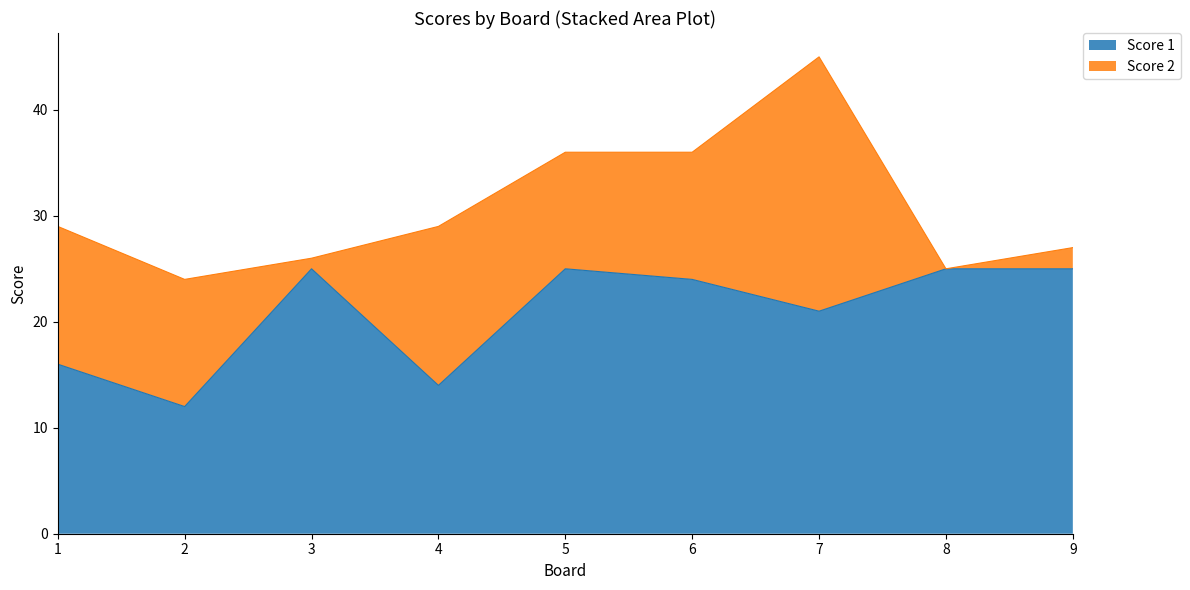

What is the difference between the maximum and minimum values?

13